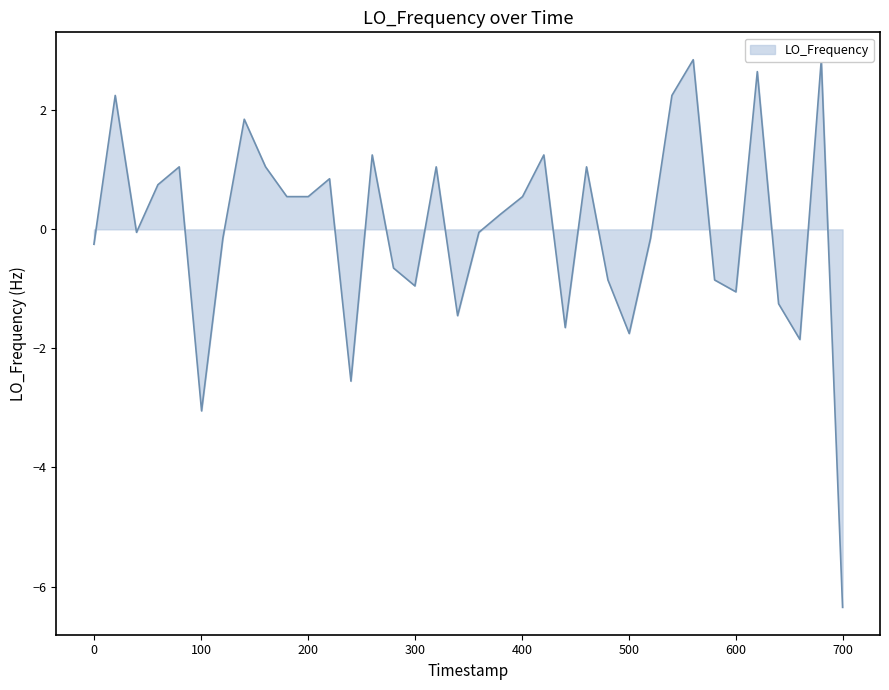

How many lines are shown in the chart?

1